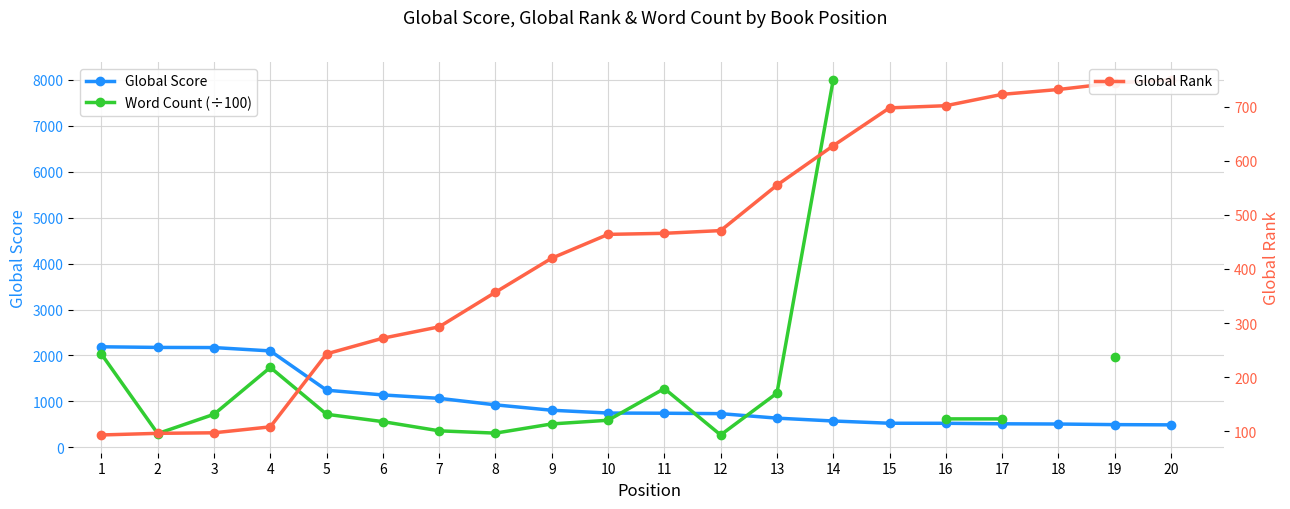

Between 15 and 17, which is larger?

15